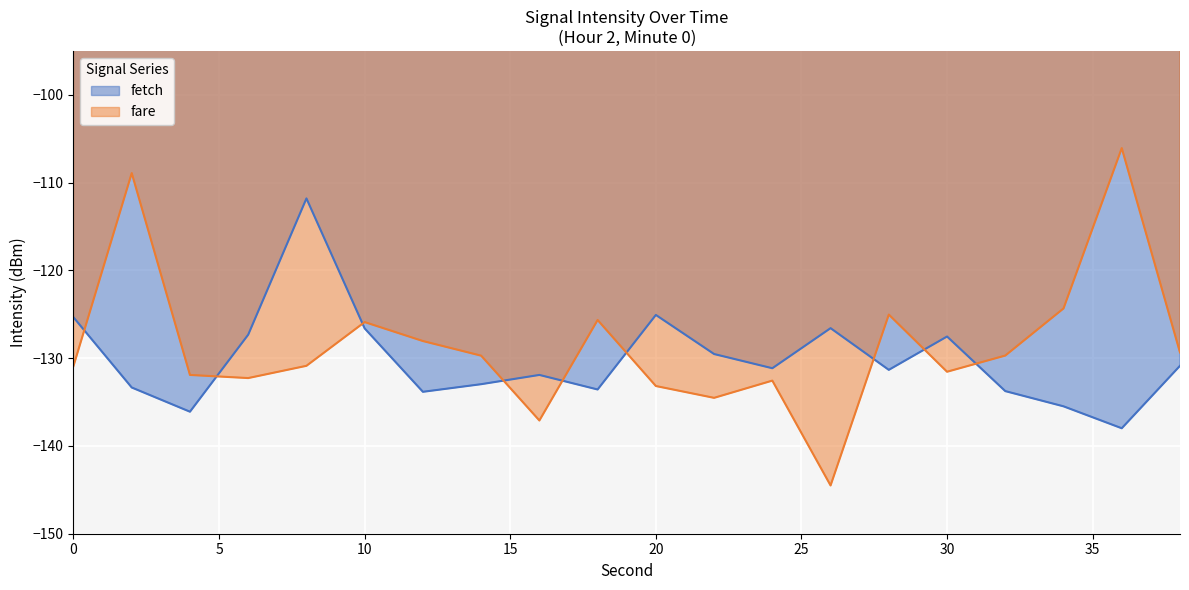

Reading left to right, transcribe all the data shown in this chart.

0=-125.3	2=-133.3	4=-136.1	6=-127.3	8=-111.8	10=-126.6	12=-133.8	14=-133.0	16=-131.9	18=-133.6	20=-125.1	22=-129.5	24=-131.1	26=-126.6	28=-131.3	30=-127.5	32=-133.8	34=-135.5	36=-138.0	38=-130.9